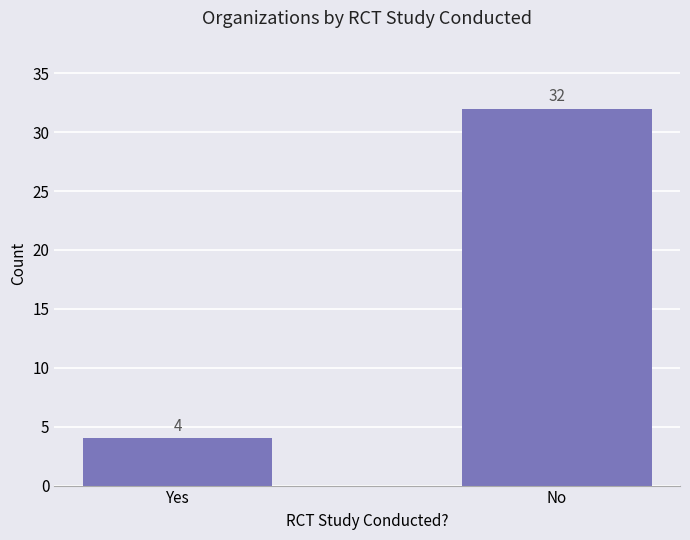

What is the change in value from Yes to No?

+28